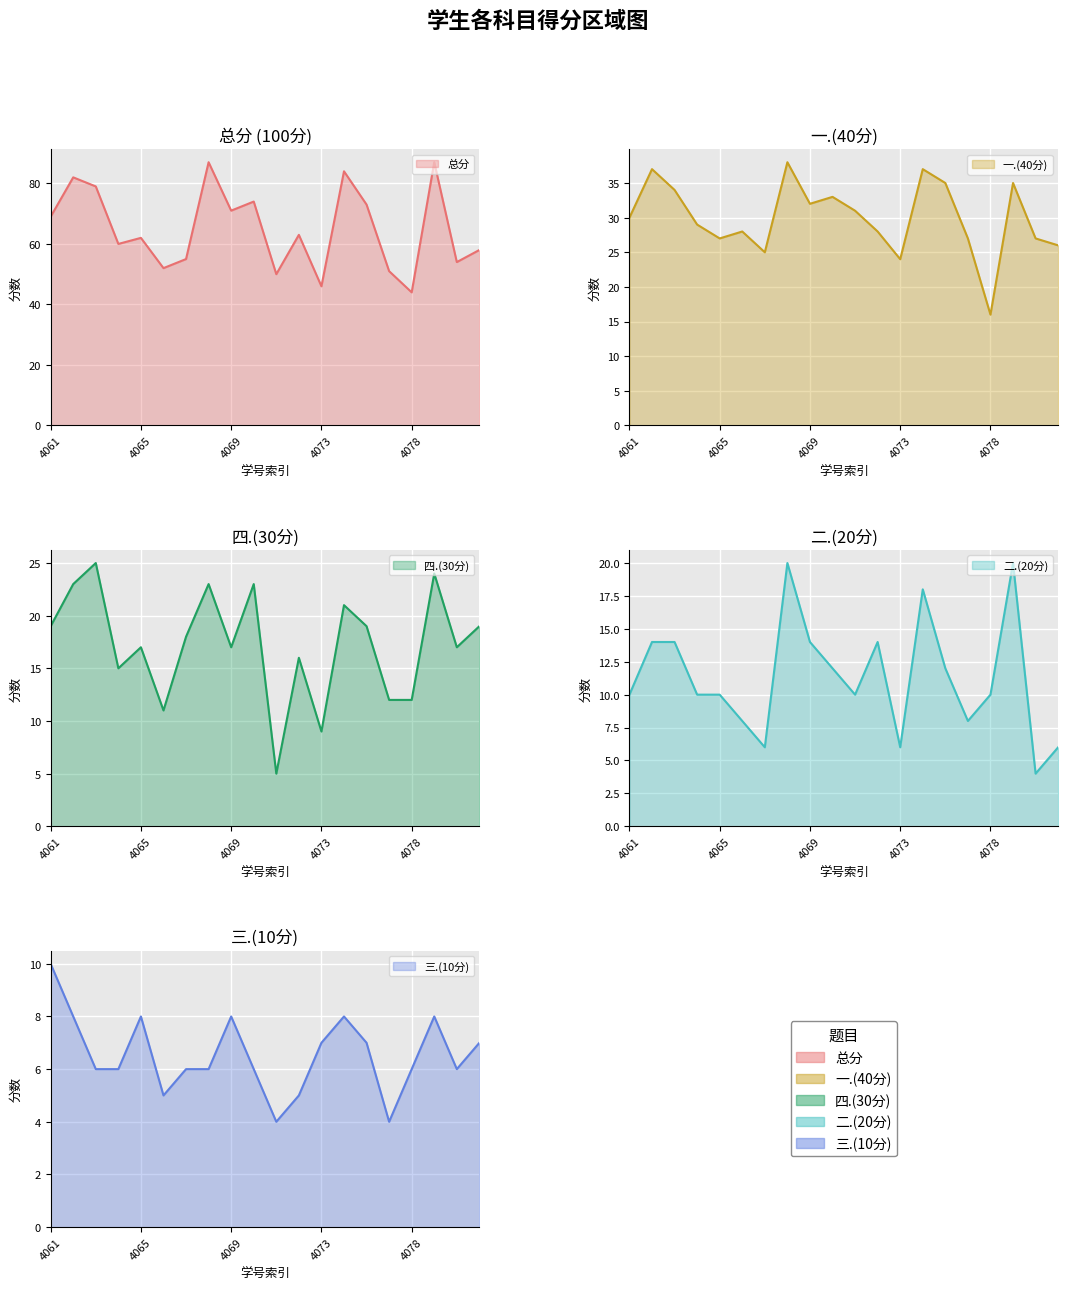

What is the maximum value shown in the chart?

87